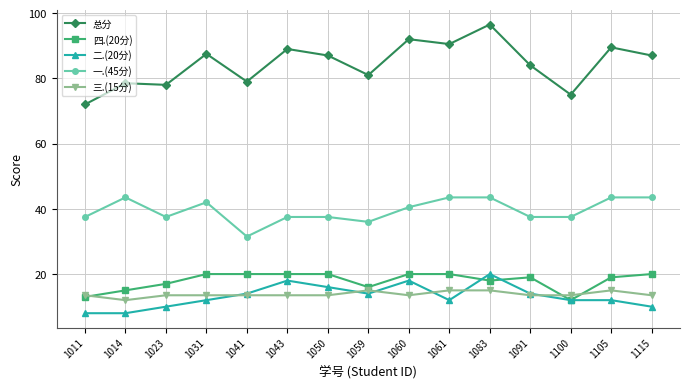

True or false: 四.(20分) and 总分 cross at least once.

False